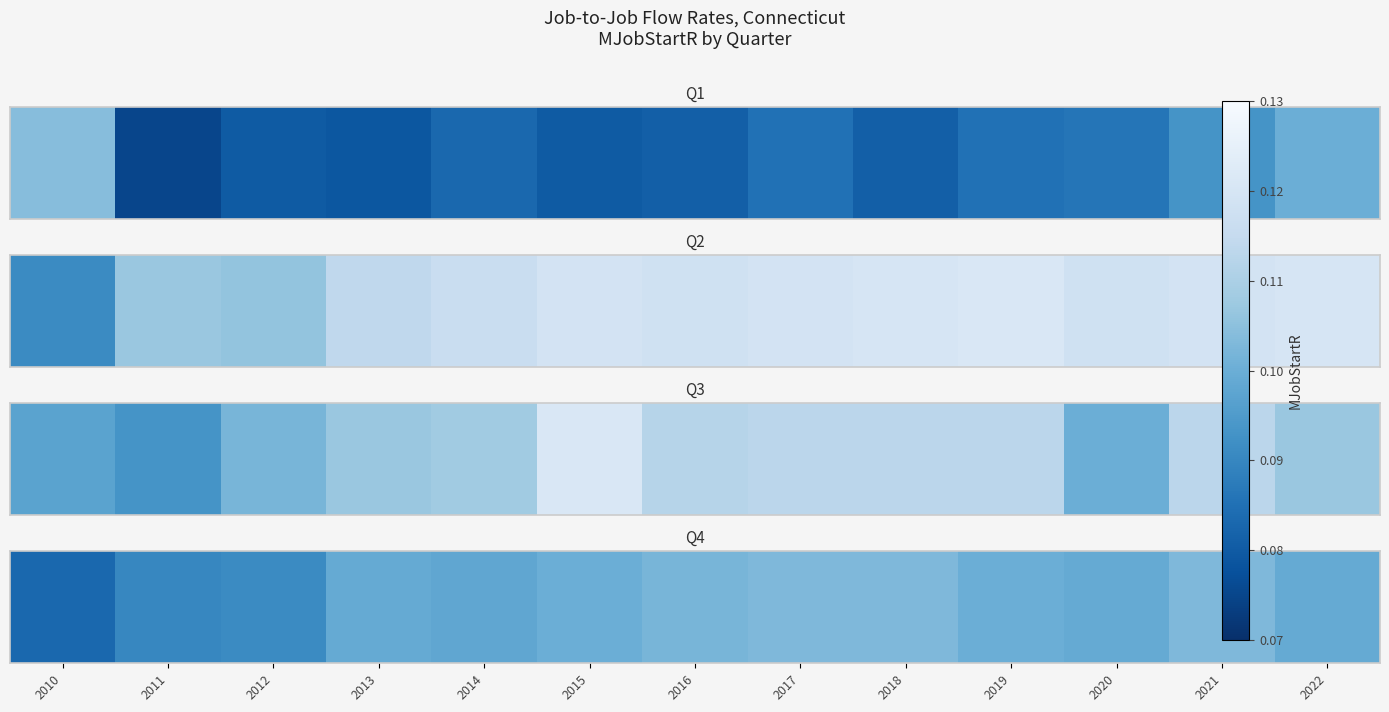

Reading right to left, list all the values displayed in this chart.

2022=0.1	2021=0.1	2020=0.1	2019=0.1	2018=0.1	2017=0.1	2016=0.1	2015=0.1	2014=0.1	2013=0.1	2012=0.1	2011=0.1	2010=0.1